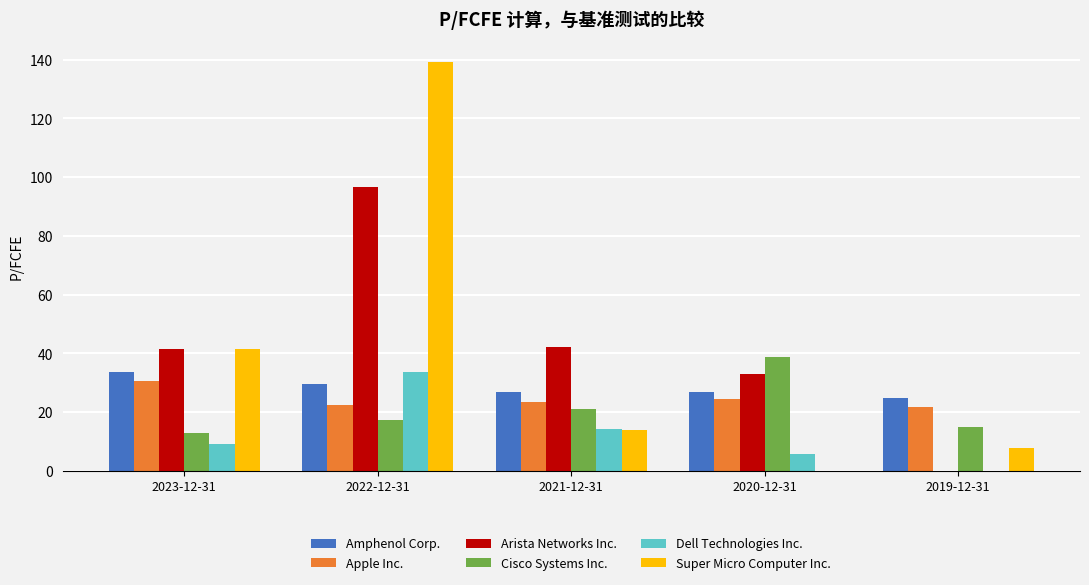

True or false: Arista Networks Inc. has a value of 56.2 at 2020-12-31.

False